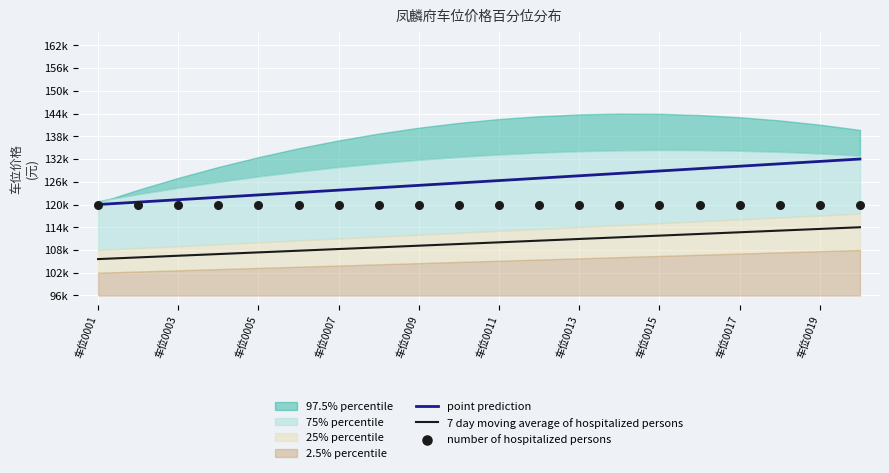

Is the value of number of hospitalized persons at 车位0003 greater than the value of 7 day moving average of hospitalized persons at 16?

Yes